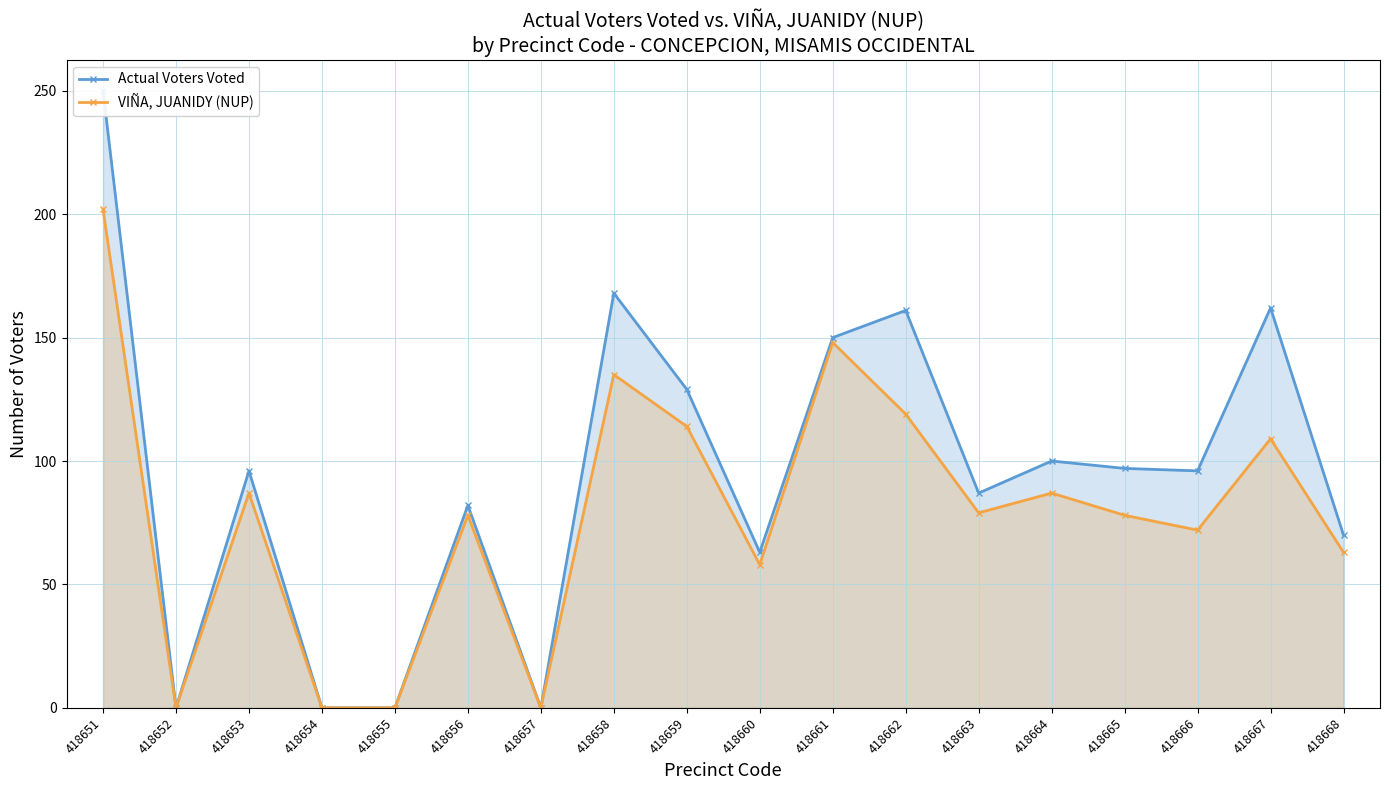

What are all the series names shown in the legend?

Actual Voters Voted, VIÑA, JUANIDY (NUP)